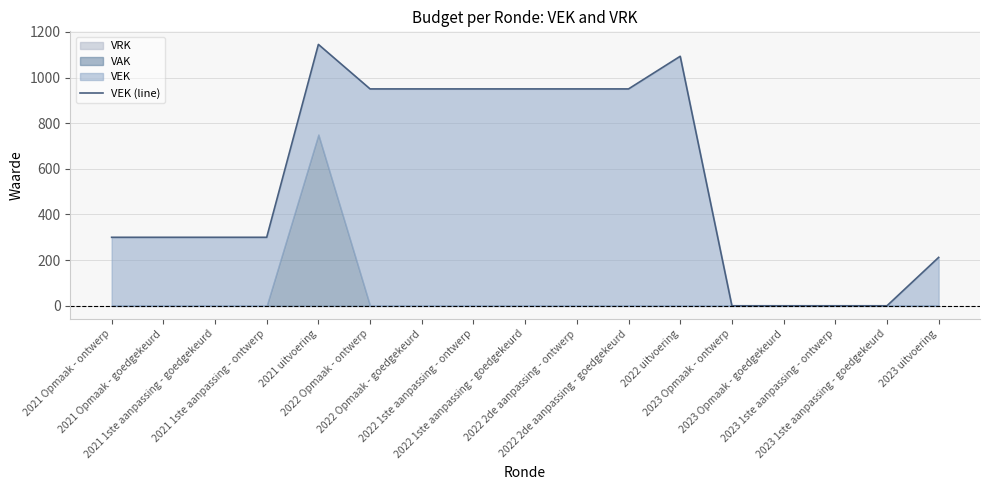

Rank the categories by value from highest to lowest.

2021 uitvoering, 2022 uitvoering, 2022 Opmaak - ontwerp, 2022 Opmaak - goedgekeurd, 2022 1ste aanpassing - ontwerp, 2022 1ste aanpassing - goedgekeurd, 2022 2de aanpassing - ontwerp, 2022 2de aanpassing - goedgekeurd, 2021 Opmaak - ontwerp, 2021 Opmaak - goedgekeurd, 2021 1ste aanpassing - goedgekeurd, 2021 1ste aanpassing - ontwerp, 2023 uitvoering, 2023 Opmaak - ontwerp, 2023 Opmaak - goedgekeurd, 2023 1ste aanpassing - ontwerp, 2023 1ste aanpassing - goedgekeurd